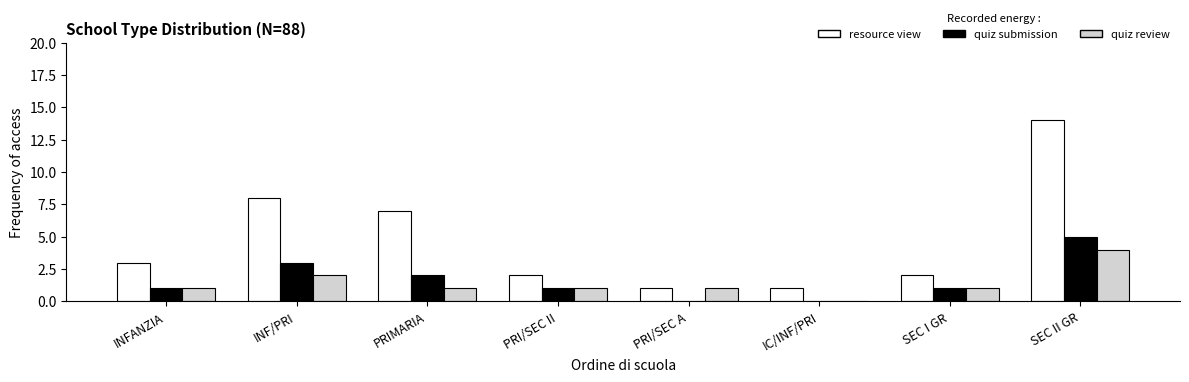

What is the approximate value of quiz submission at INF/PRI?

3